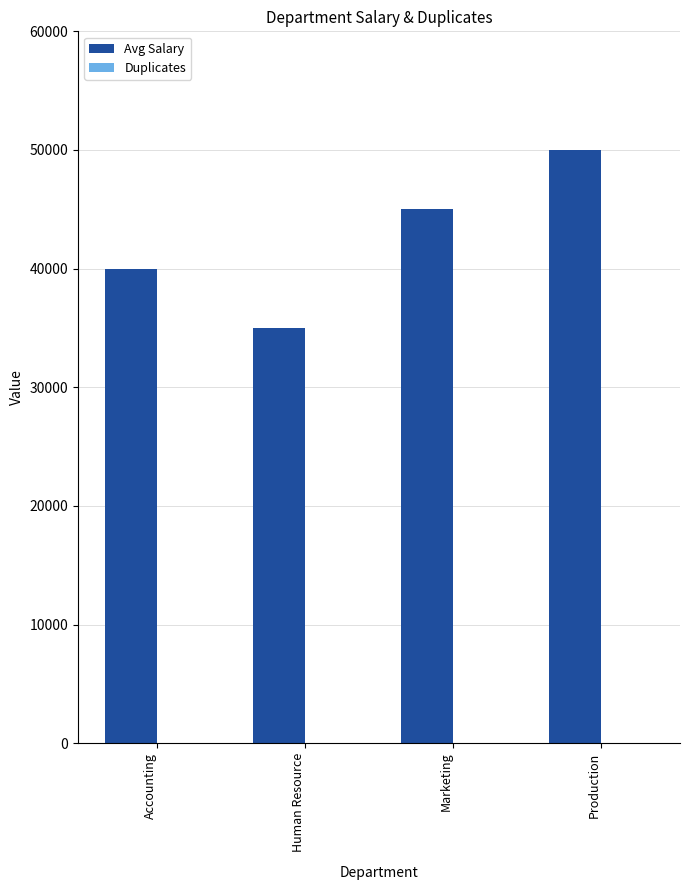

What is the sum of all Avg Salary values?

170000